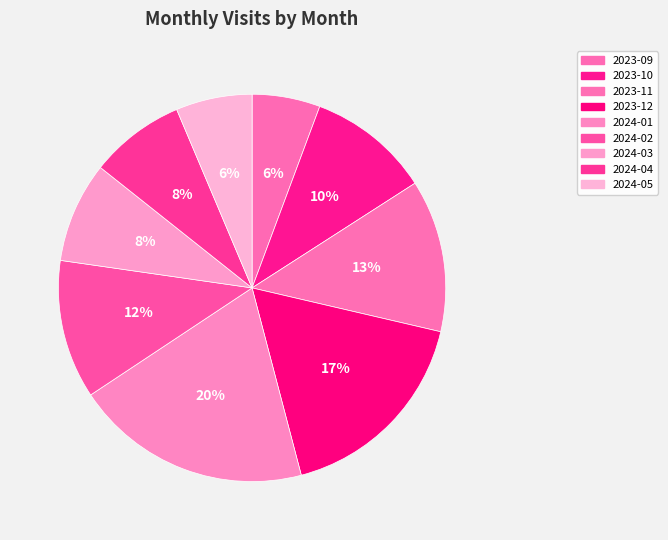

To the nearest percent, what is the combined percentage of 2024-05 and 2023-09?

12%